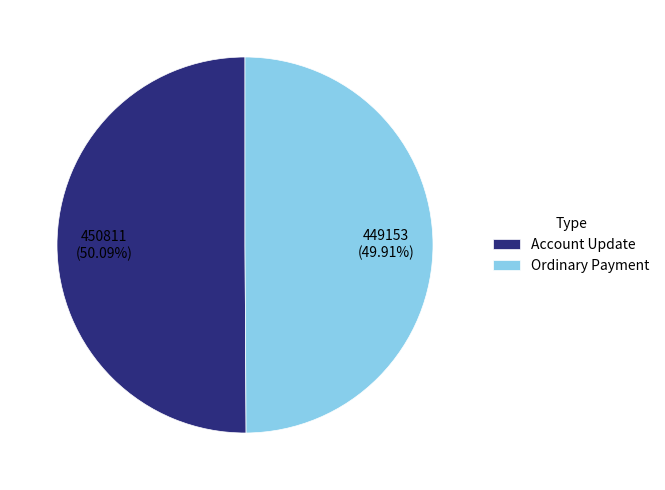

Approximately how many times larger is the value at Ordinary Payment compared to Account Update?

1.0